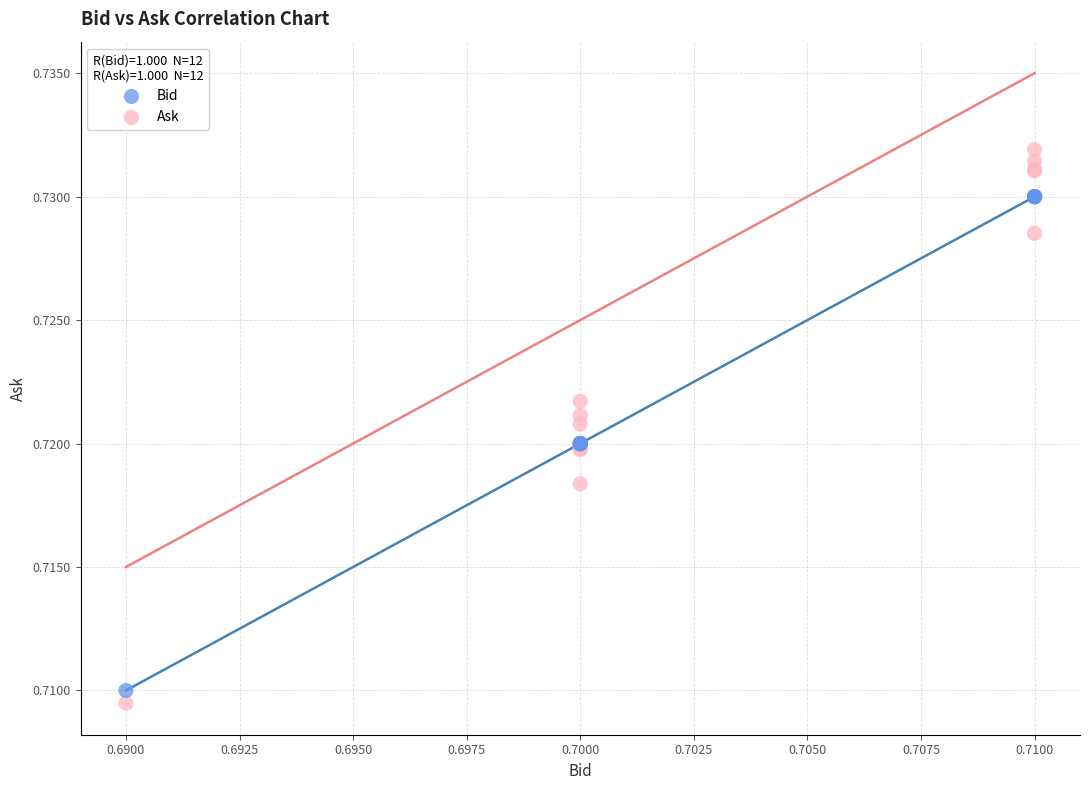

Which series has the widest spread of Y values?

Ask